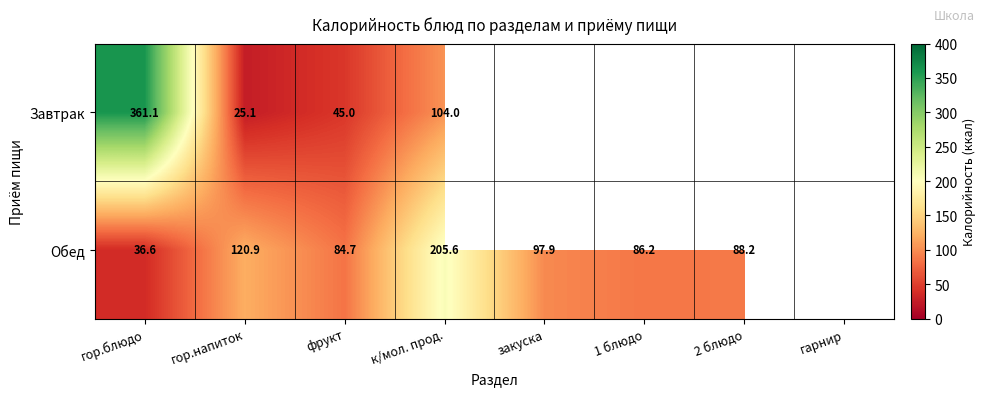

Rank the series at фрукт from highest to lowest value.

Обед, Завтрак